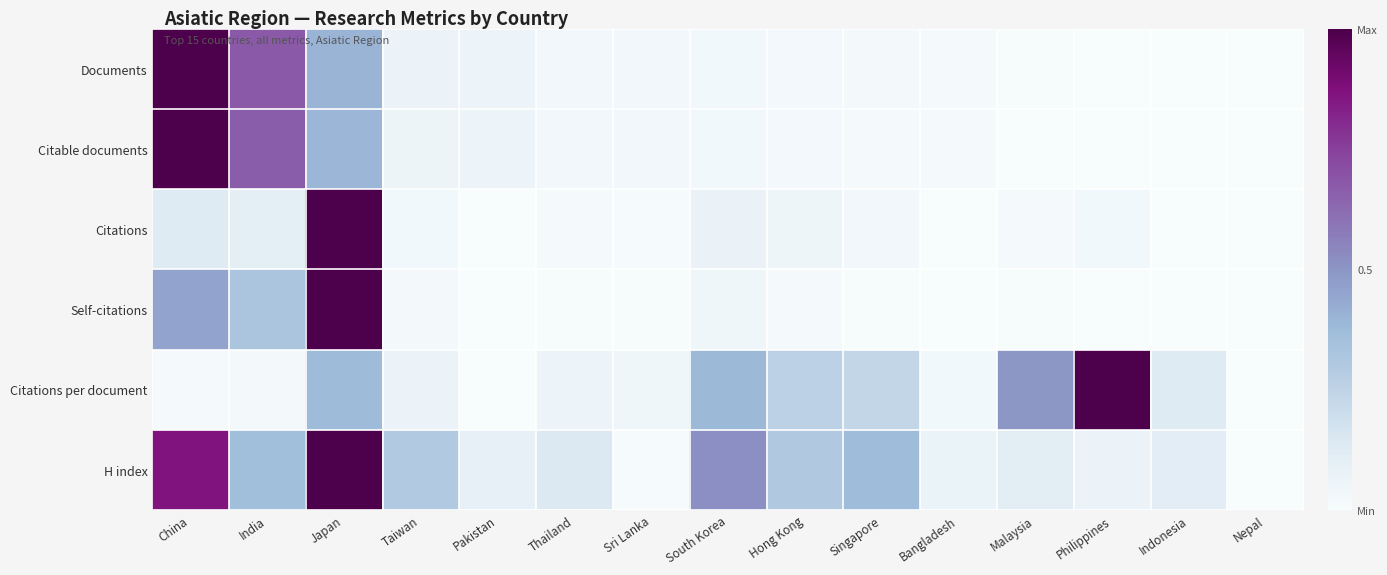

Reading left to right, list all the values displayed in this chart.

Documents: China=1.0	India=0.7	Japan=0.4	Taiwan=0.1	Pakistan=0.1	Thailand=0.0	Sri Lanka=0.0	South Korea=0.0	Hong Kong=0.0	Singapore=0.0	Bangladesh=0.0	Malaysia=0.0	Philippines=0.0	Indonesia=0.0	Nepal=0.0
Citable documents: China=1.0	India=0.7	Japan=0.4	Taiwan=0.1	Pakistan=0.1	Thailand=0.0	Sri Lanka=0.0	South Korea=0.0	Hong Kong=0.0	Singapore=0.0	Bangladesh=0.0	Malaysia=0.0	Philippines=0.0	Indonesia=0.0	Nepal=0.0
Citations: China=0.1	India=0.1	Japan=1.0	Taiwan=0.0	Pakistan=0.0	Thailand=0.0	Sri Lanka=0.0	South Korea=0.1	Hong Kong=0.0	Singapore=0.0	Bangladesh=0.0	Malaysia=0.0	Philippines=0.0	Indonesia=0.0	Nepal=0.0
Self-citations: China=0.5	India=0.3	Japan=1.0	Taiwan=0.0	Pakistan=0.0	Thailand=0.0	Sri Lanka=0.0	South Korea=0.0	Hong Kong=0.0	Singapore=0.0	Bangladesh=0.0	Malaysia=0.0	Philippines=0.0	Indonesia=0.0	Nepal=0.0
Citations per document: China=0.0	India=0.0	Japan=0.4	Taiwan=0.1	Pakistan=0.0	Thailand=0.1	Sri Lanka=0.0	South Korea=0.4	Hong Kong=0.3	Singapore=0.2	Bangladesh=0.0	Malaysia=0.5	Philippines=1.0	Indonesia=0.1	Nepal=0.0
H index: China=0.9	India=0.4	Japan=1.0	Taiwan=0.3	Pakistan=0.1	Thailand=0.1	Sri Lanka=0.0	South Korea=0.5	Hong Kong=0.3	Singapore=0.4	Bangladesh=0.1	Malaysia=0.1	Philippines=0.1	Indonesia=0.1	Nepal=0.0